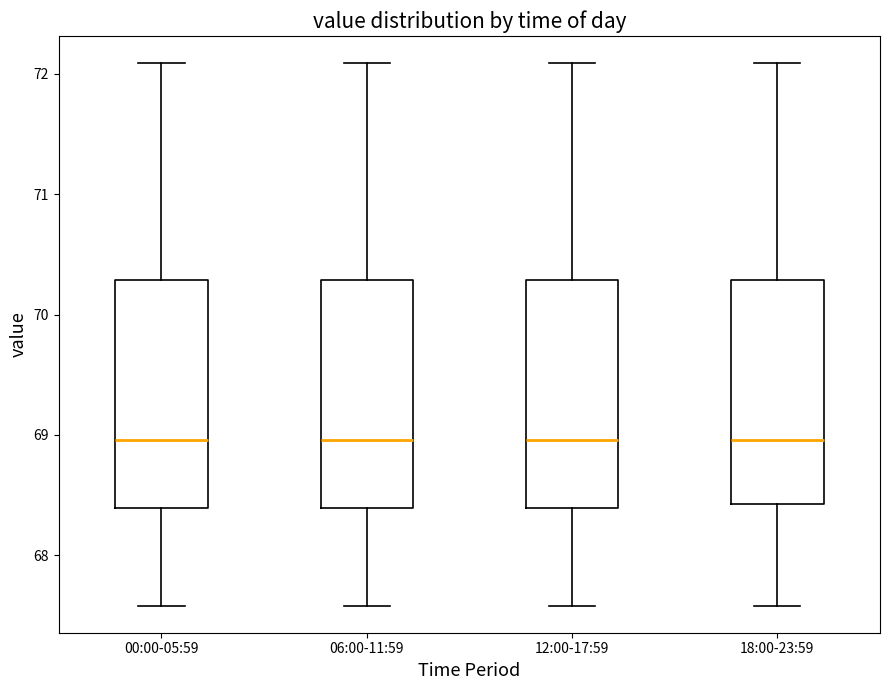

Reading left to right, transcribe this box plot: for each box, give where its median line is, the range the box spans, and where its two whiskers end, as read against the y-axis. The values are not printed on the chart, so give them approximately, as read against the axis.

00:00-05:59: median 69.0, box 68.4 to 70.3, whiskers 67.6 to 72.1
06:00-11:59: median 69.0, box 68.4 to 70.3, whiskers 67.6 to 72.1
12:00-17:59: median 69.0, box 68.4 to 70.3, whiskers 67.6 to 72.1
18:00-23:59: median 69.0, box 68.4 to 70.3, whiskers 67.6 to 72.1